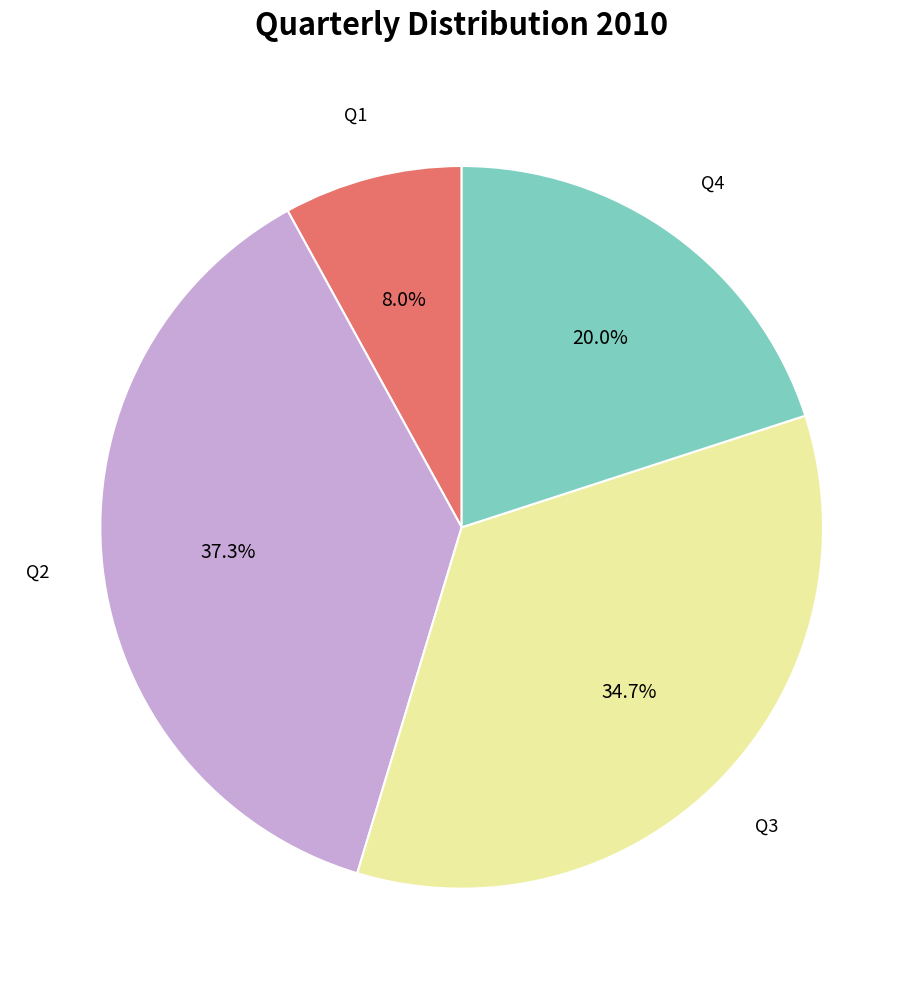

Does any single category account for the majority?

No